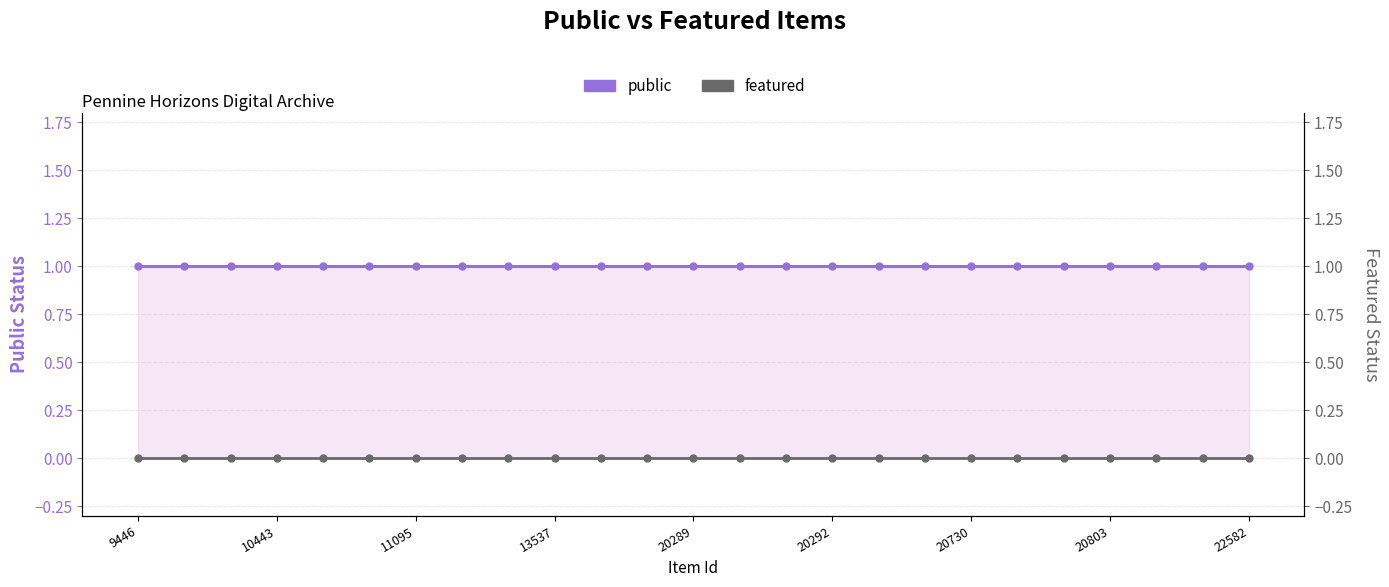

What is the total value across all series at 11095?

1